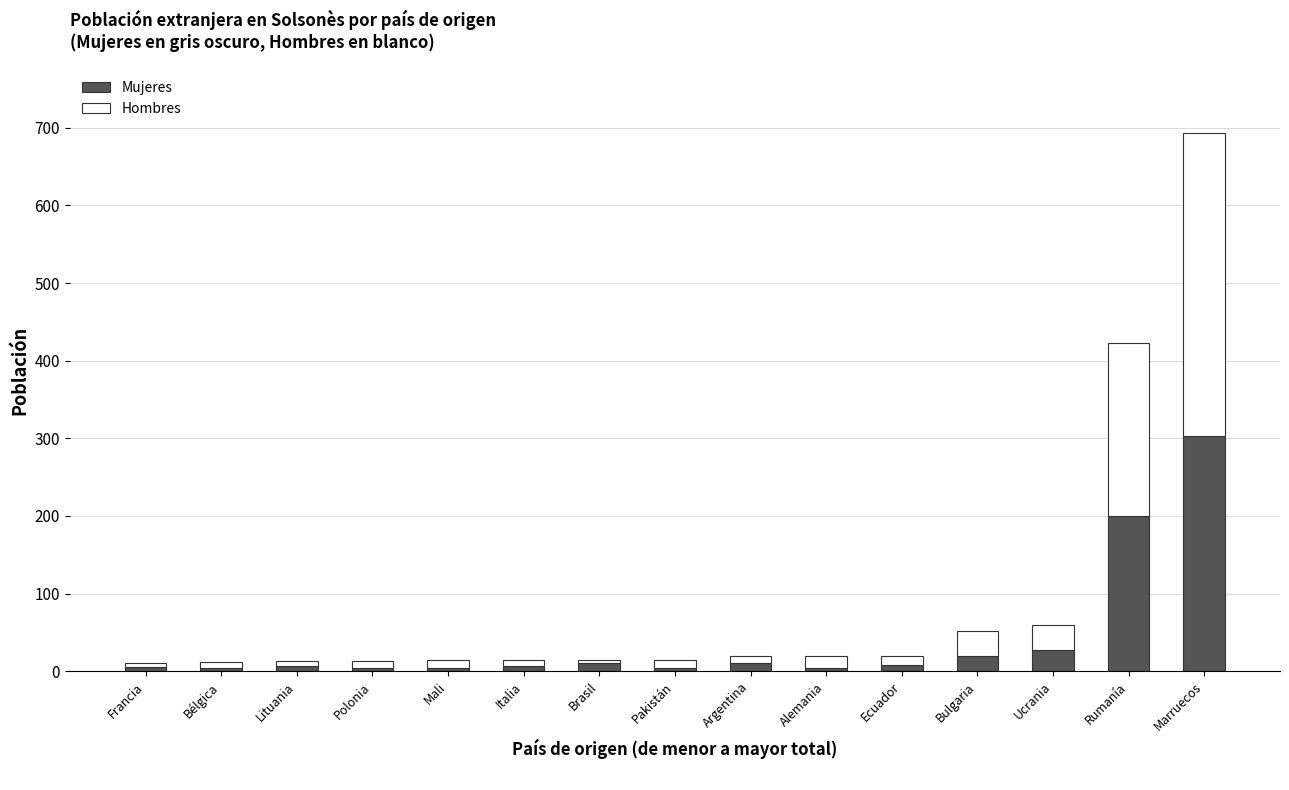

What is the maximum value for Mujeres?

303